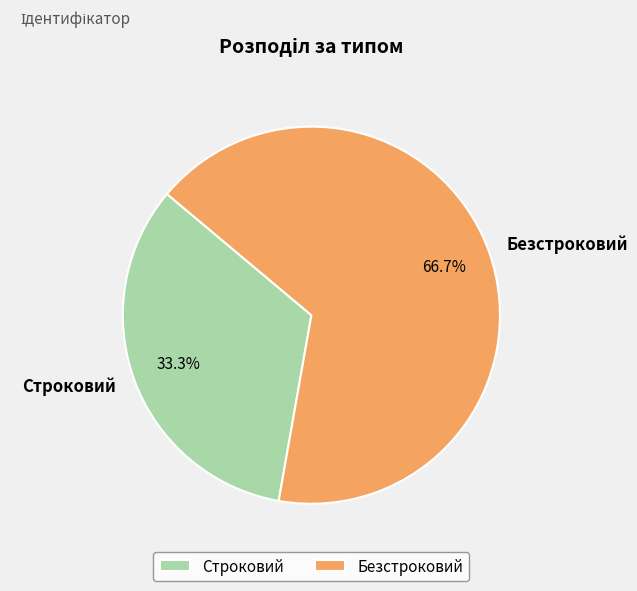

What portion of the pie excludes Строковий?

66.7%